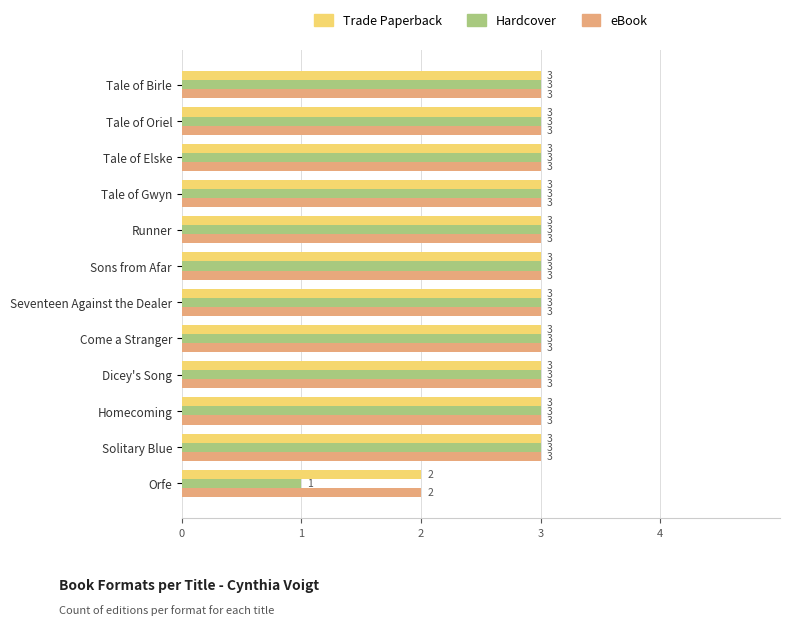

At how many categories does at least one series exceed 1?

12